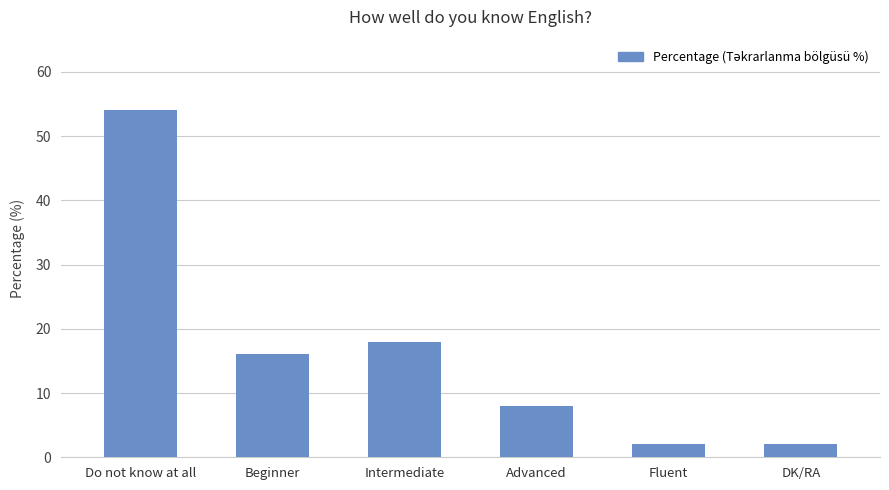

Approximately how many times larger is the value at Do not know at all compared to Intermediate?

3.0